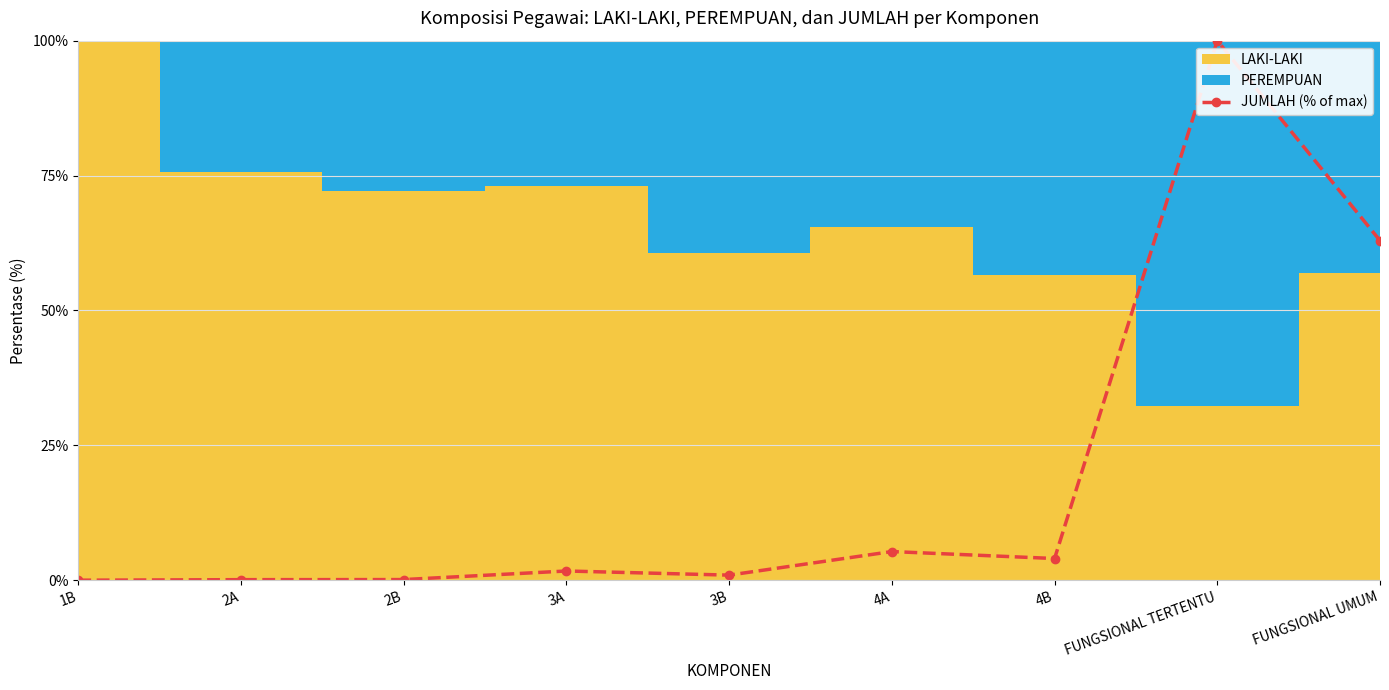

Reading left to right, what are all the values shown in this chart?

0.0	0.1	0.1	1.7	0.9	5.3	4.0	100.0	63.0